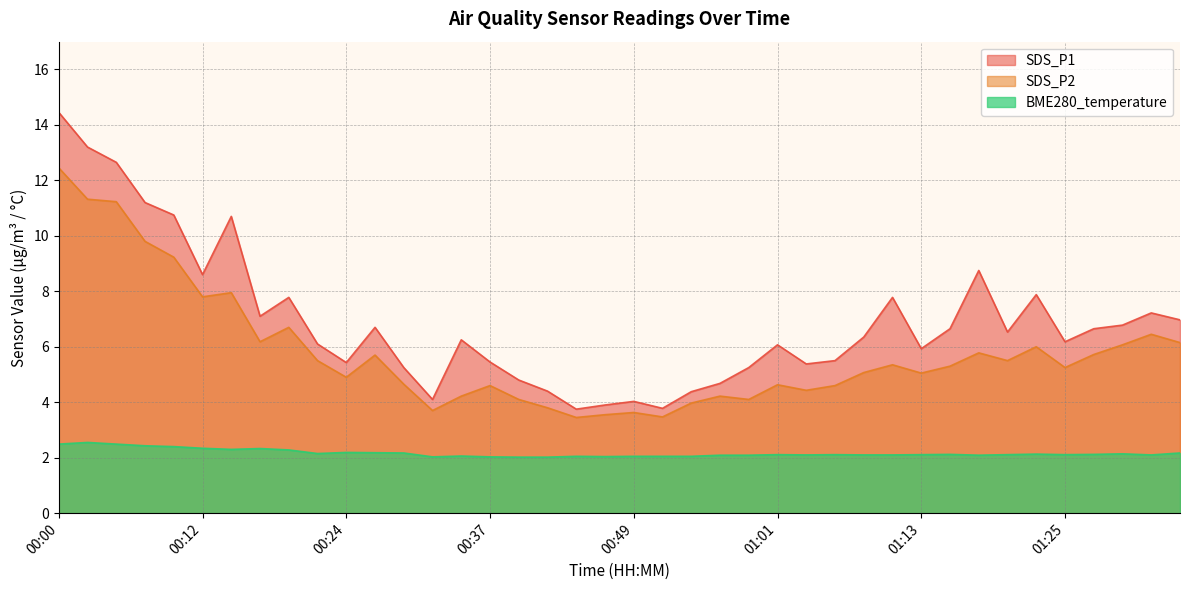

What is the difference between the second highest and minimum values in the SDS_P1 series?

9.4